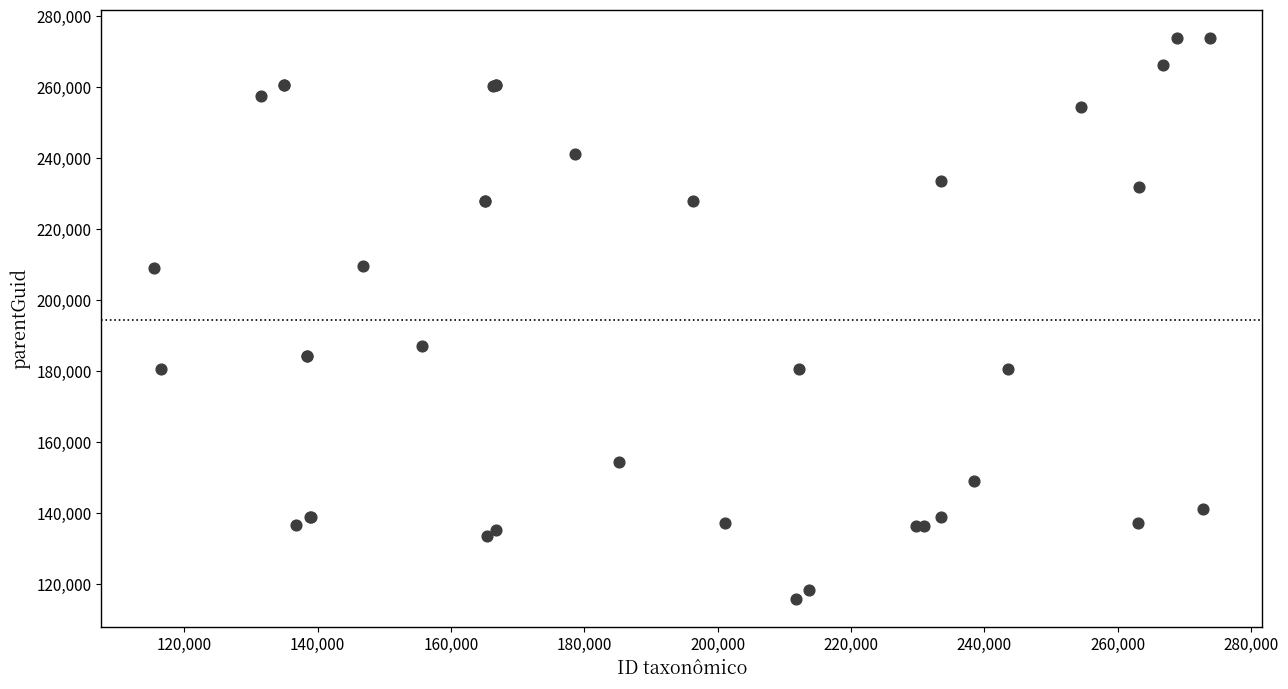

What Y value in the scatter plot is closest to 194836?

187032